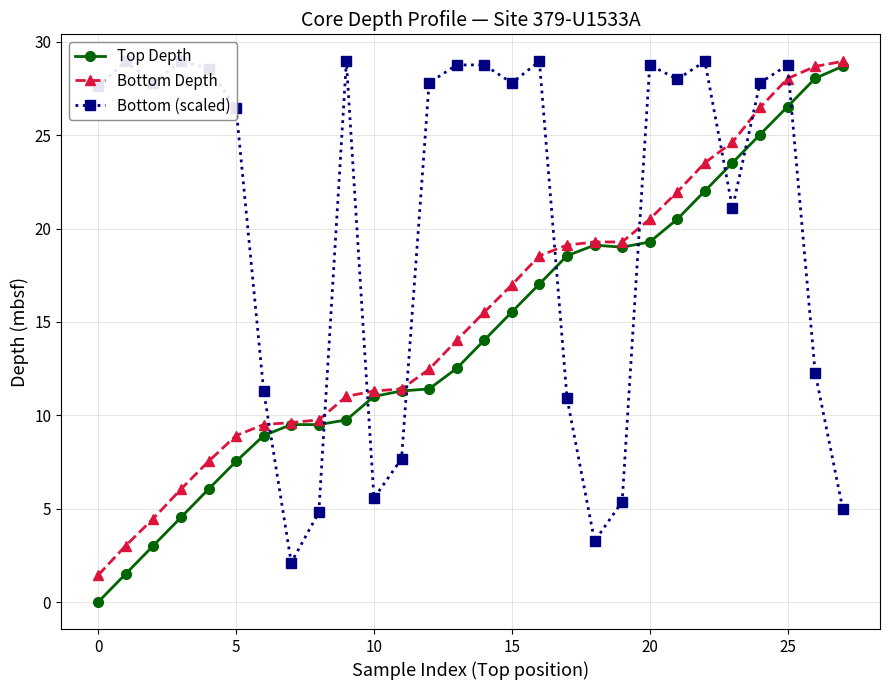

Reading left to right, transcribe all the data shown in this chart.

Top Depth: 0.0	1.5	3.0	4.5	6.0	7.5	8.9	9.5	9.5	9.8	11.0	11.3	11.4	12.5	14.0	15.5	17.0	18.5	19.1	19.0	19.3	20.5	22.0	23.5	25.0	26.5	28.0	28.7
Bottom Depth: 1.4	3.0	4.5	6.0	7.5	8.9	9.5	9.6	9.8	11.0	11.3	11.4	12.5	14.0	15.5	17.0	18.5	19.1	19.3	19.3	20.5	22.0	23.5	24.6	26.5	28.0	28.7	28.9
Bottom (scaled): 27.6	28.9	27.8	28.9	28.6	26.5	11.3	2.1	4.8	28.9	5.6	7.7	27.8	28.8	28.8	27.8	28.9	10.9	3.3	5.4	28.8	28.0	28.9	21.1	27.8	28.8	12.3	5.0